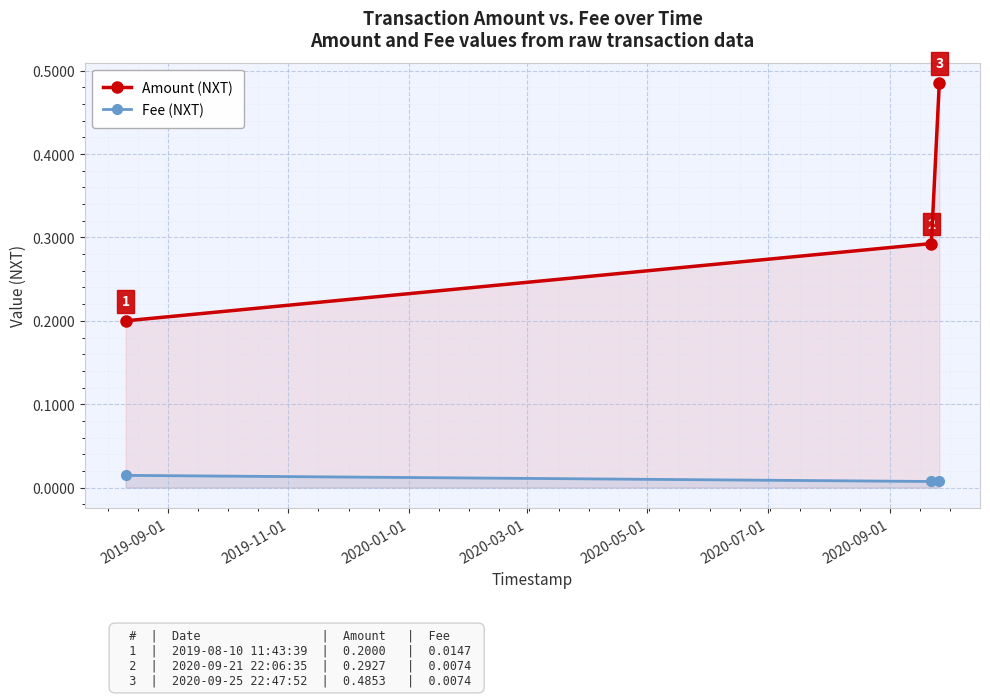

Count the Fee (NXT) values in the range 0 to 1.

3